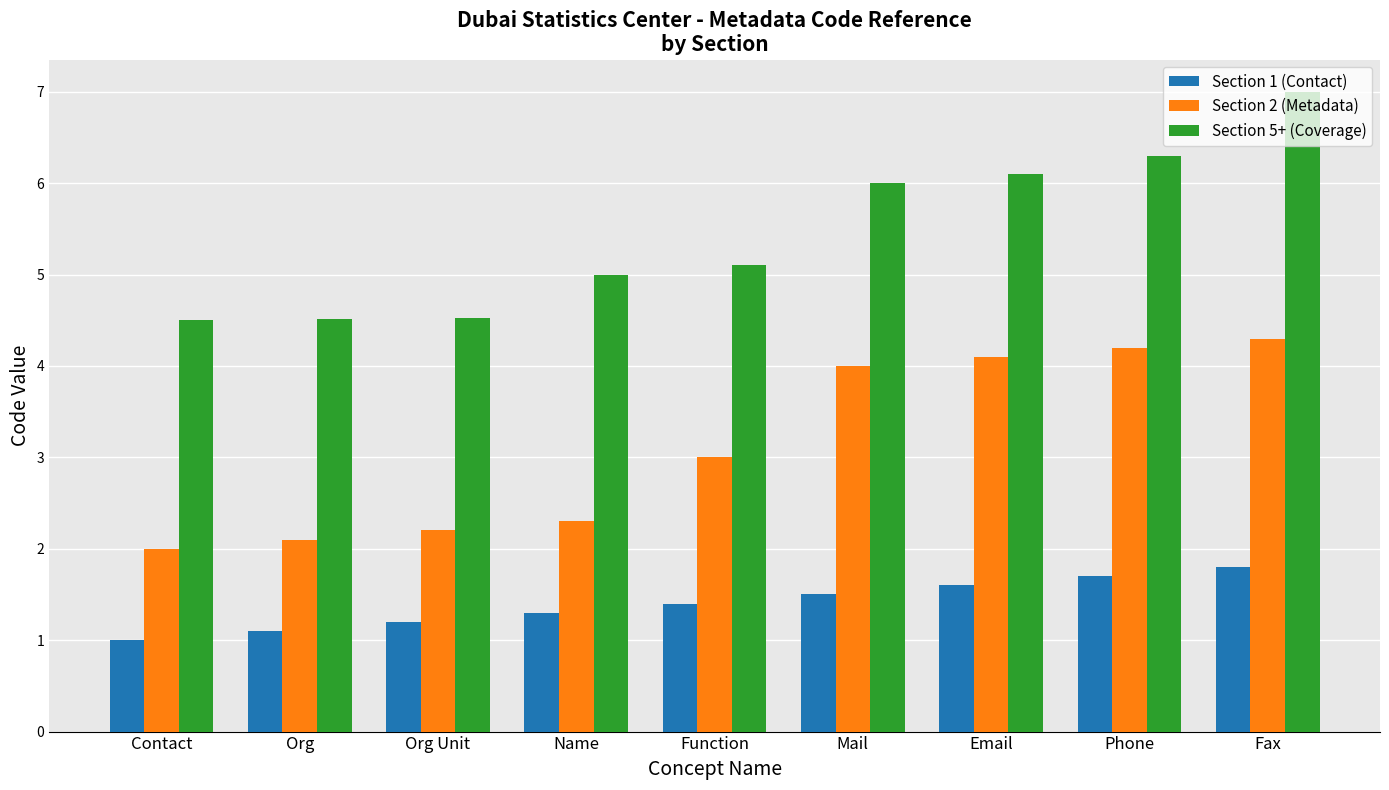

List the series in order of their peak value, lowest first.

Section 1 (Contact), Section 2 (Metadata), Section 5+ (Coverage)